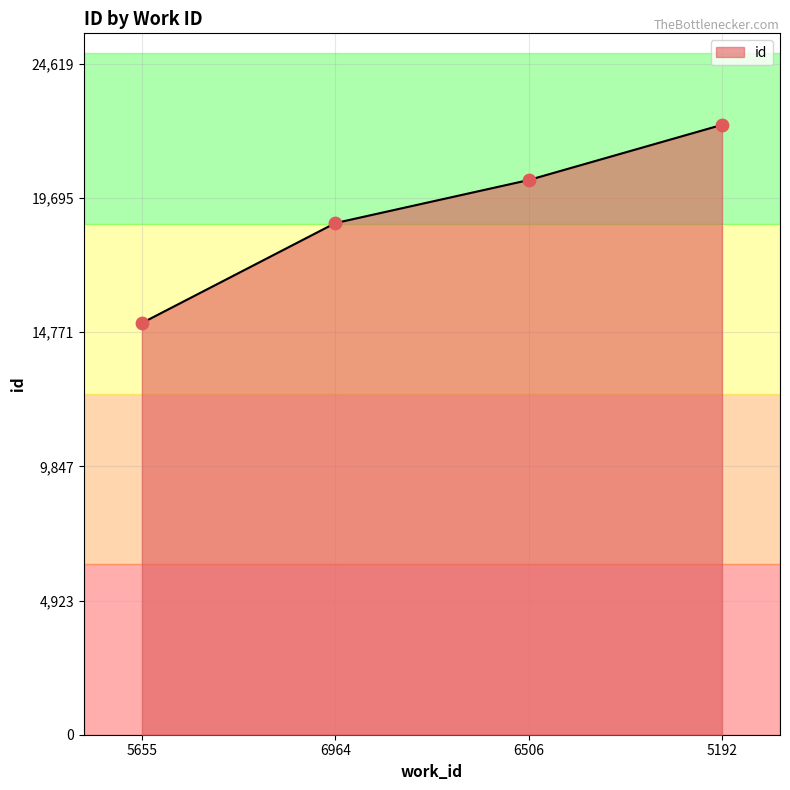

What is the ratio of the value at 5655 to the value at 5192?

0.7